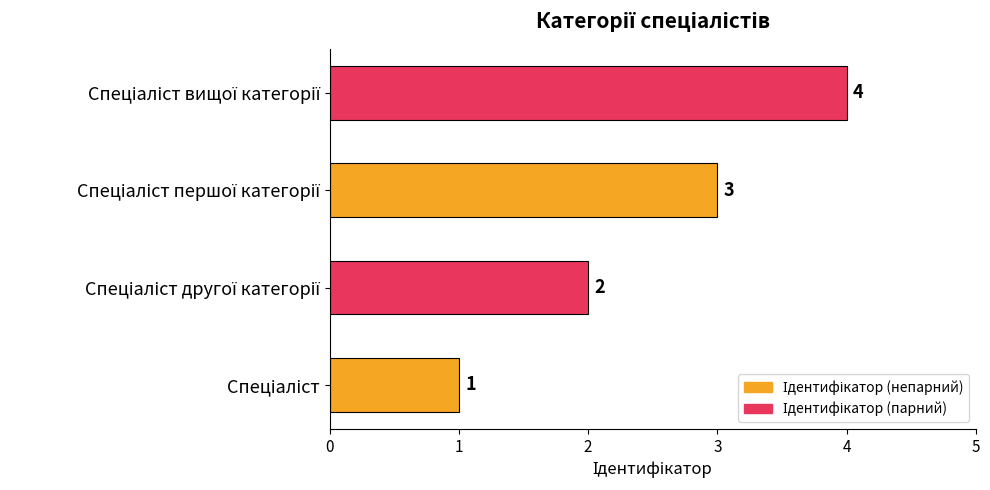

Count the values in the range 2 to 4.

3